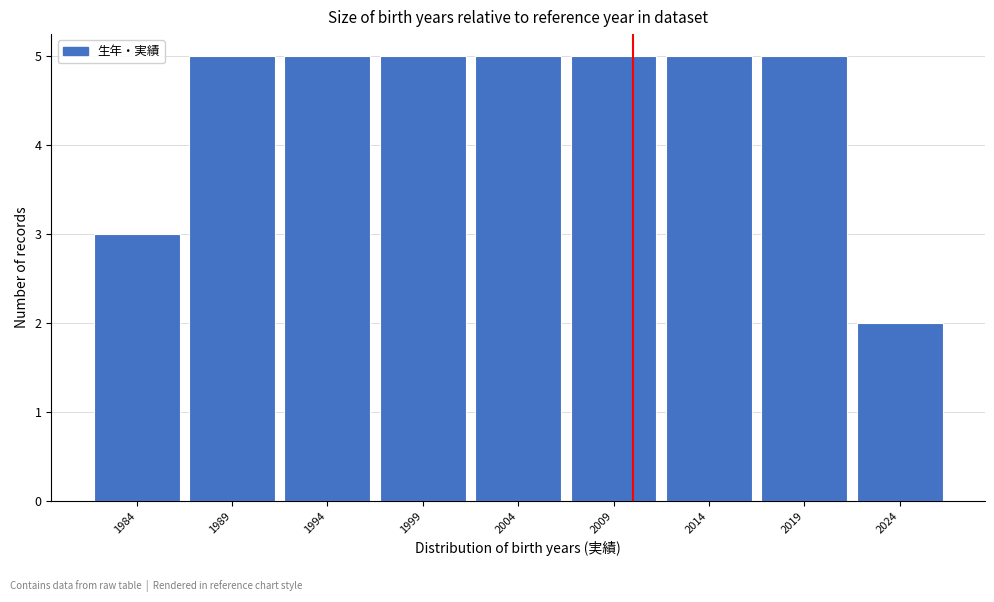

How tall is the bar that spans 2001.5 to 2006.5 on the x-axis? The values are not printed on the chart, so give them approximately, as read against the axis.

5